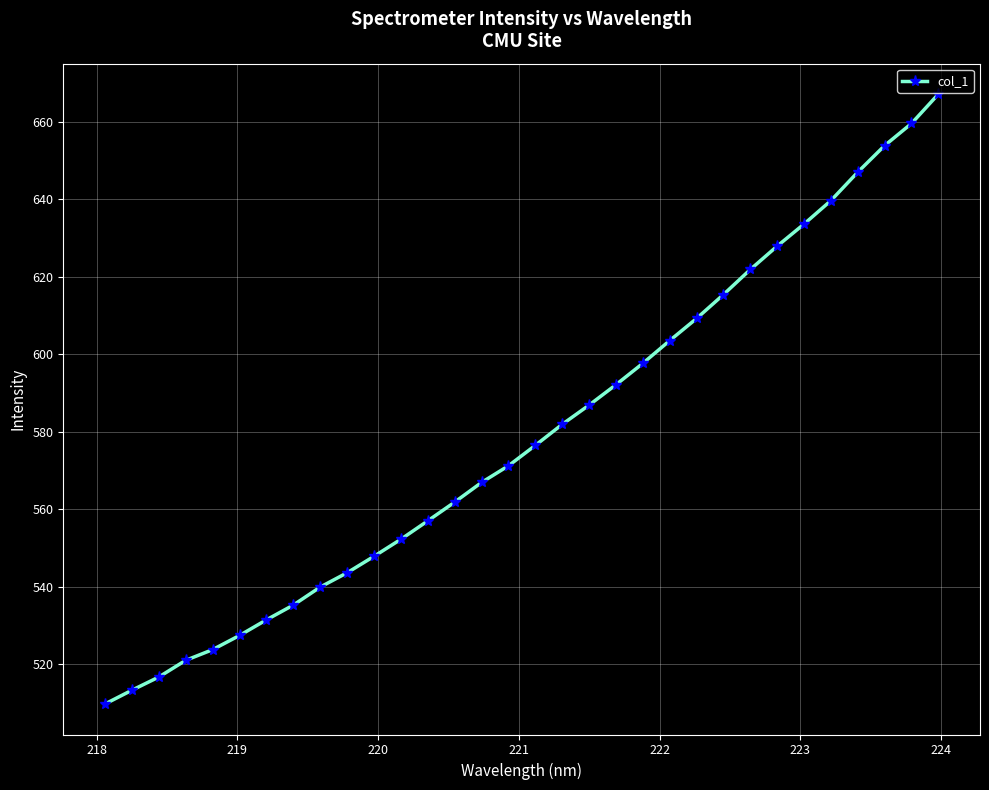

What is the maximum value shown in the chart?

667.1